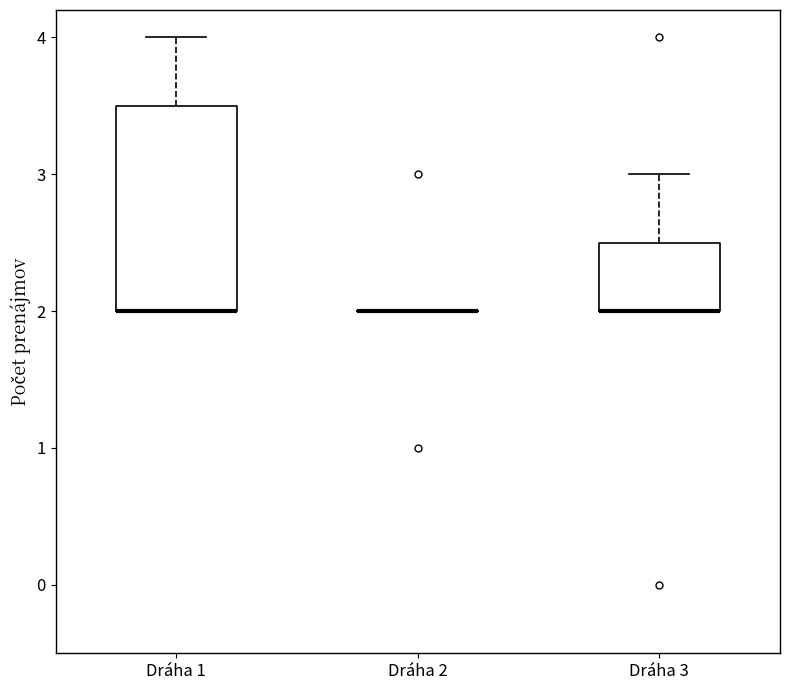

Reading left to right, read every box against the y-axis: the position of its median line, the range the box covers, and the ends of its whiskers. The values are not printed on the chart, so give them approximately, as read against the axis.

Dráha 1: median 2.0 (drawn on the box's lower edge), box 2.0 to 3.5, whiskers 2.0 to 4.0
Dráha 2: box collapsed to a line at 2.0, whiskers 2.0 to 2.0
Dráha 3: median 2.0 (drawn on the box's lower edge), box 2.0 to 2.5, whiskers 2.0 to 3.0